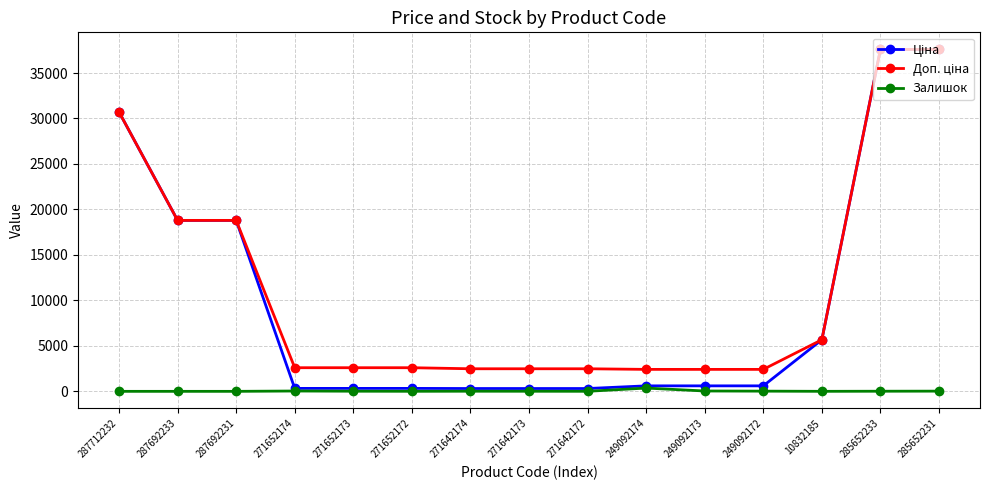

At how many categories does at least one series exceed 1774?

15